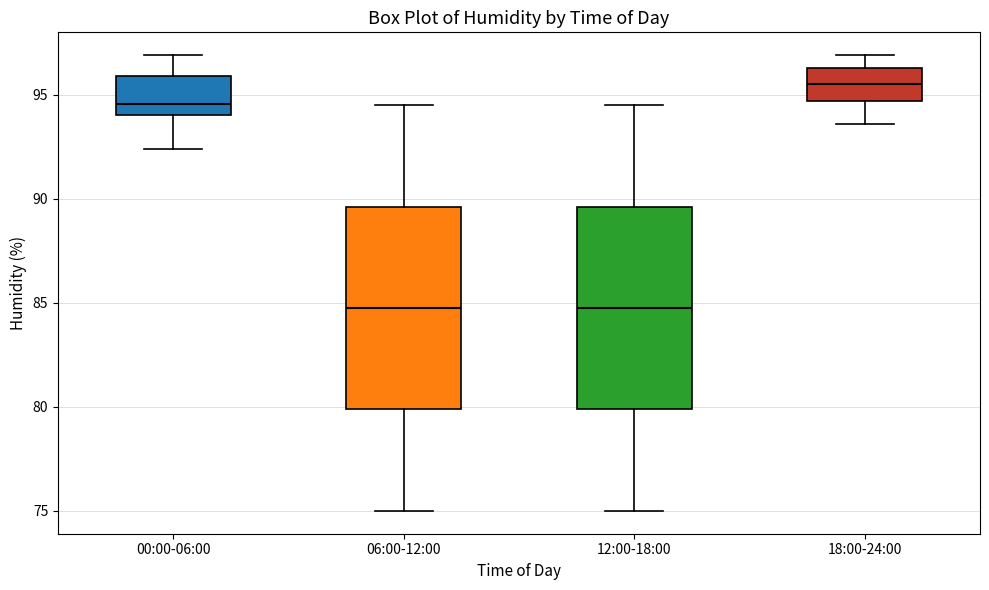

Where does the upper whisker of the box for 06:00-12:00 end on the y-axis? The values are not printed on the chart, so give them approximately, as read against the axis.

94.5